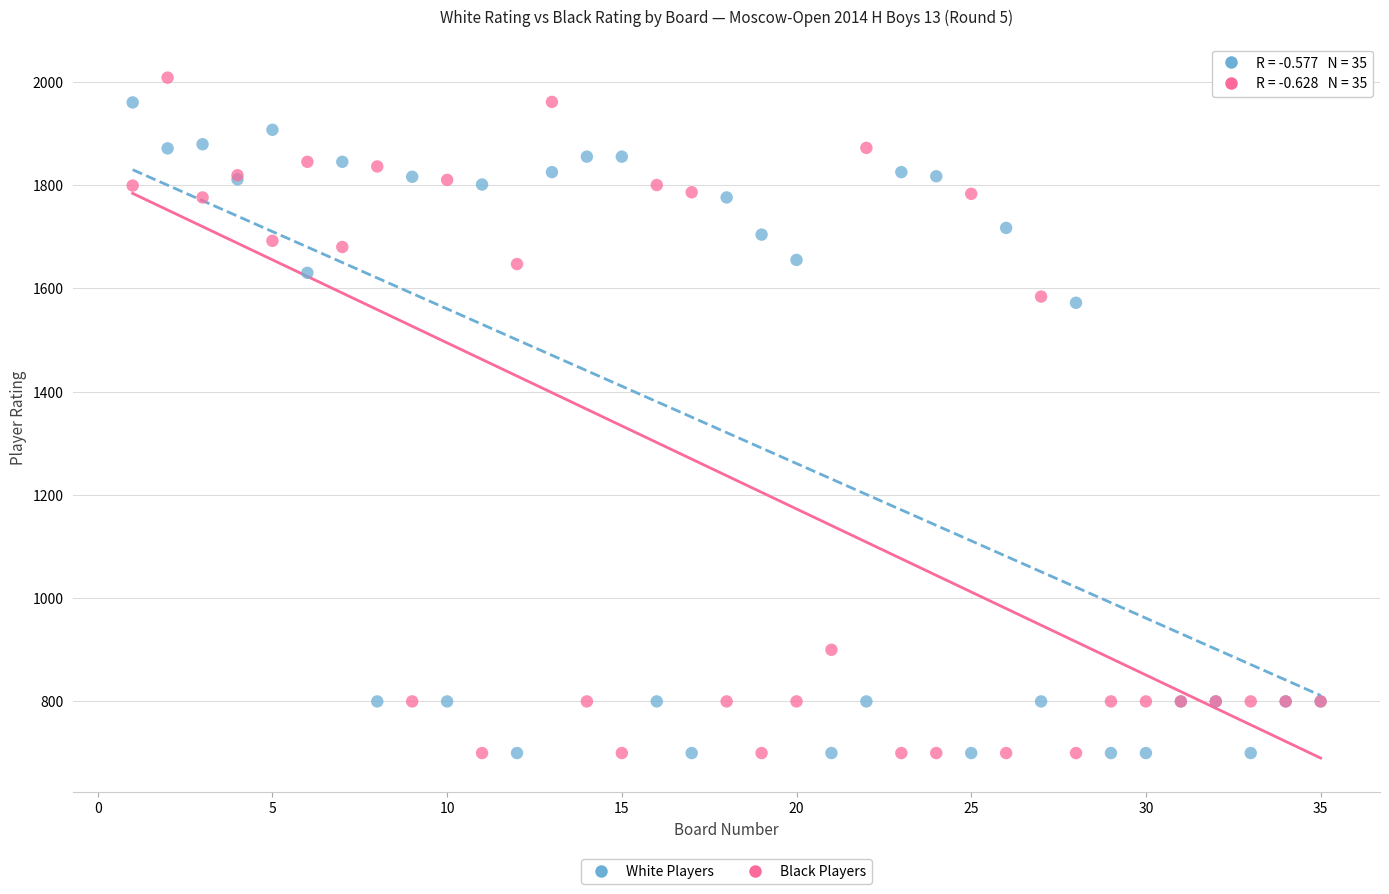

Which series has the widest spread of Y values?

Black Players